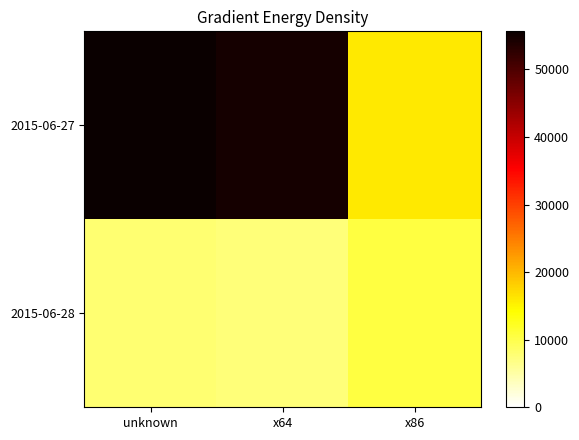

Which series has the largest range (max minus min)?

2015-06-27